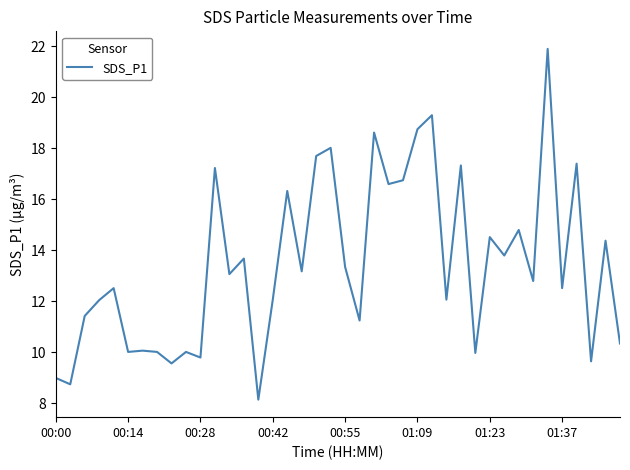

What is the minimum value shown in the chart?

8.2